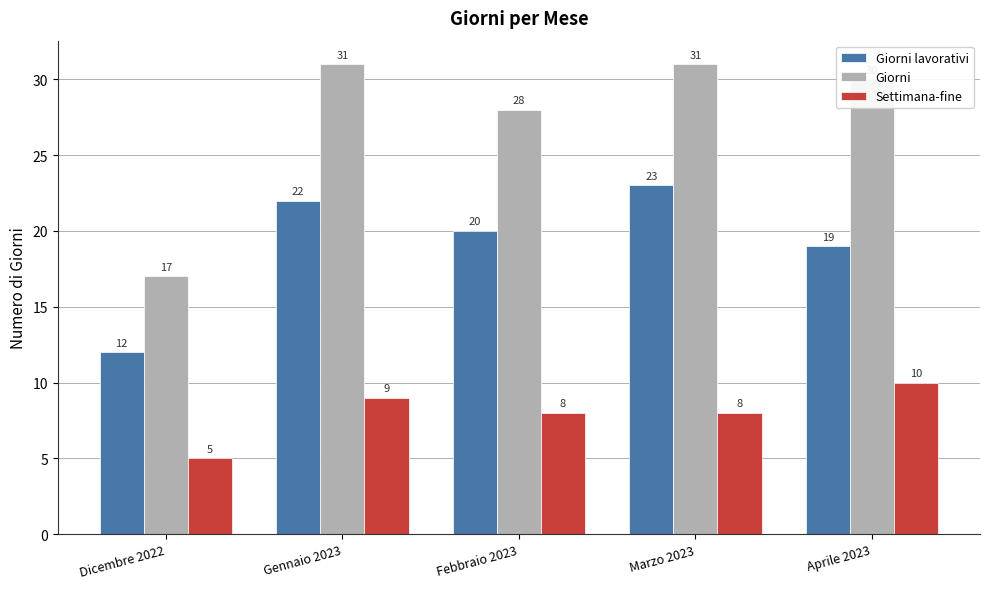

At which label does Giorni lavorativi first exceed 20?

Gennaio 2023